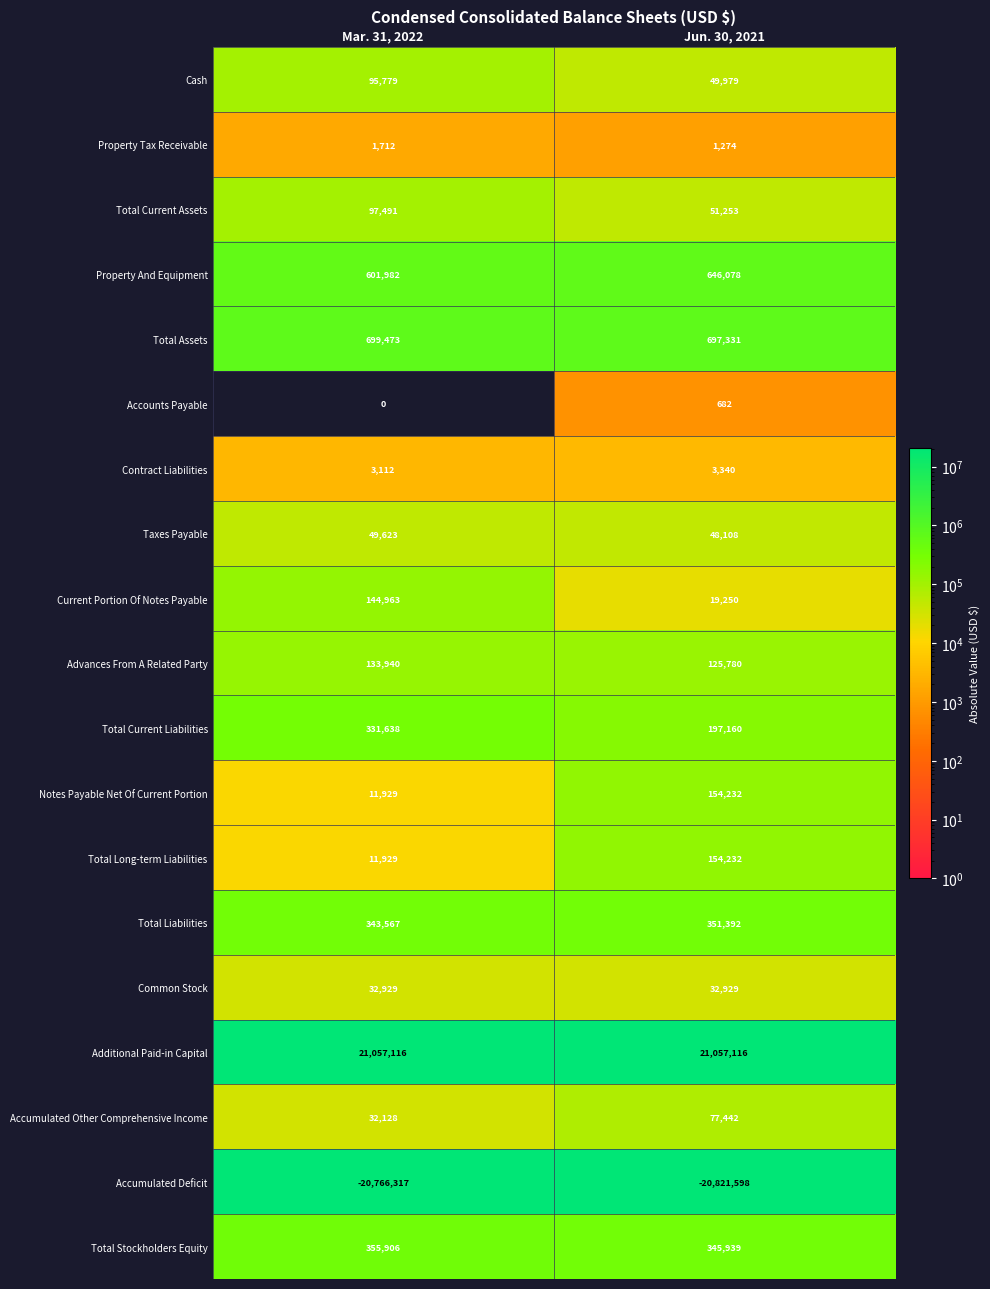

What is the spread (max minus min) of values at Mar. 31, 2022?

41823433